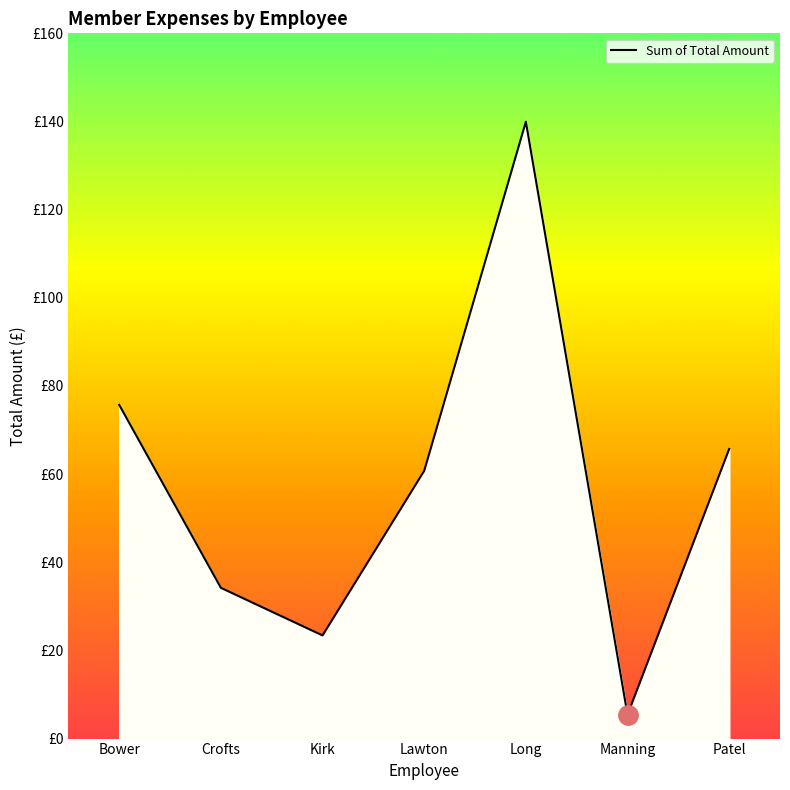

Reading right to left, list all the values displayed in this chart.

Patel=65.7	Manning=5.4	Long=139.9	Lawton=60.8	Kirk=23.4	Crofts=34.2	Bower=75.7